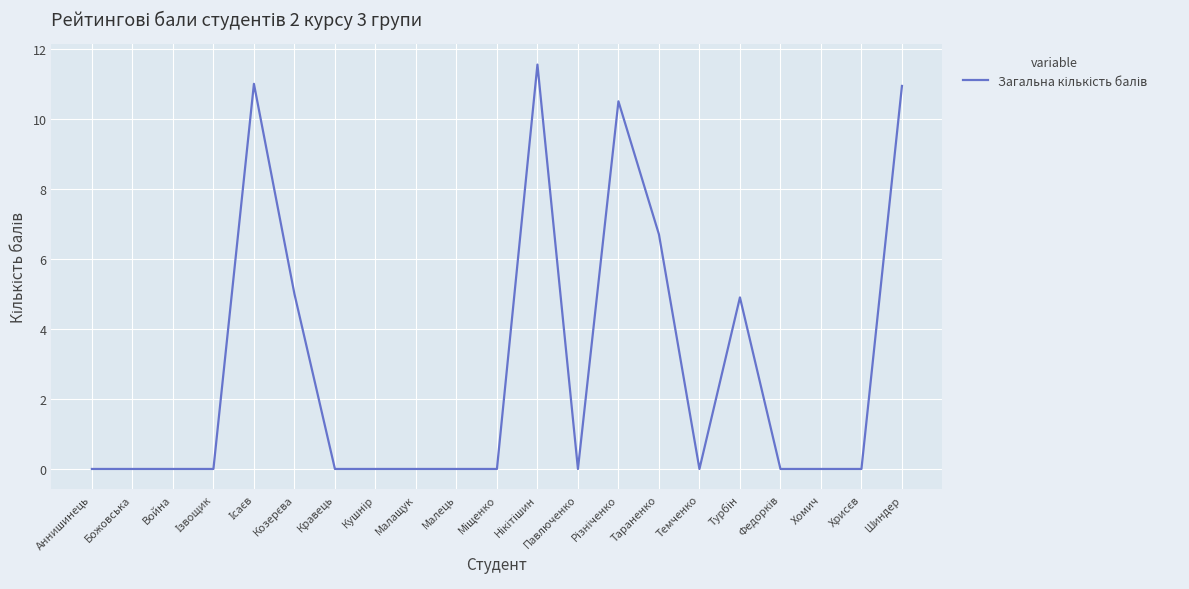

What is the difference between the maximum and minimum values?

11.6